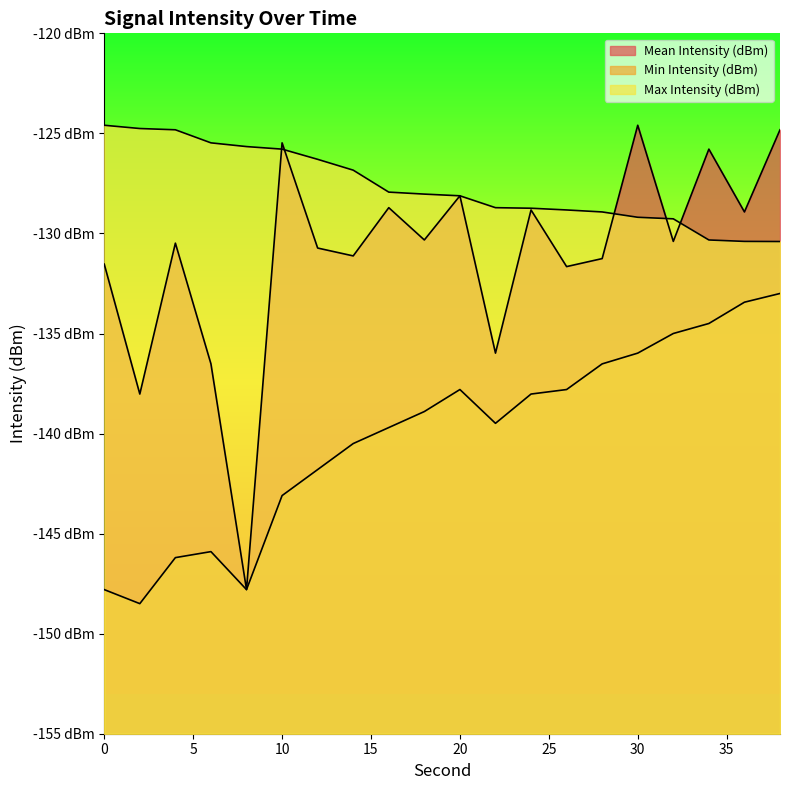

Which series has the largest total across all categories?

Max Intensity (dBm)